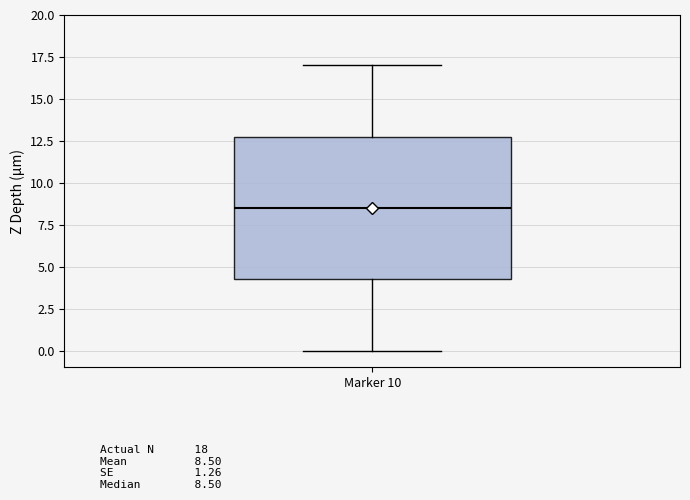

Read this box plot against the y-axis: the position of the median line, the range covered by the box, and the ends of both whiskers. The values are not printed on the chart, so give them approximately, as read against the axis.

median 8.5, box 4.5 to 13.0, whiskers 0.0 to 17.0